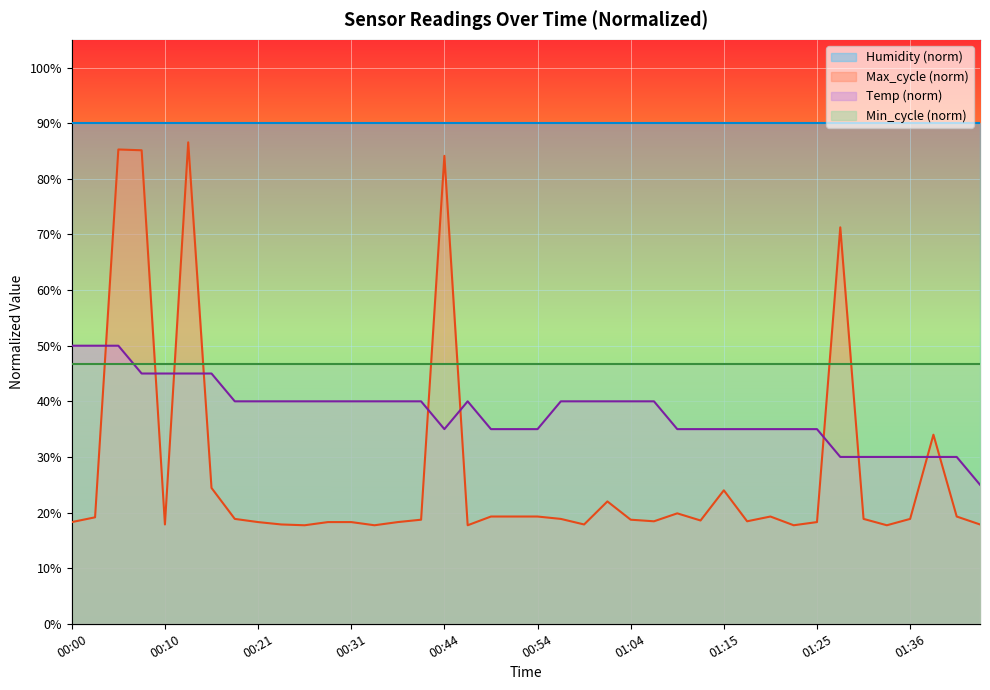

Between 00:05 and 01:25, which series saw the biggest shift?

Max_cycle